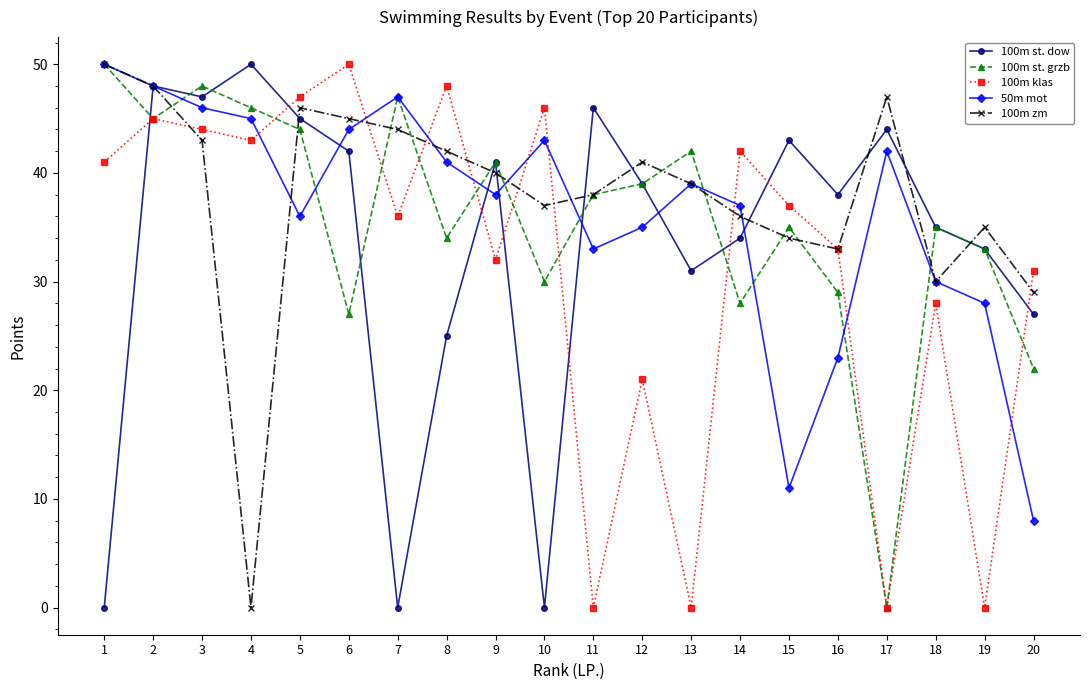

Does the chart display data point markers on the line(s)?

Yes